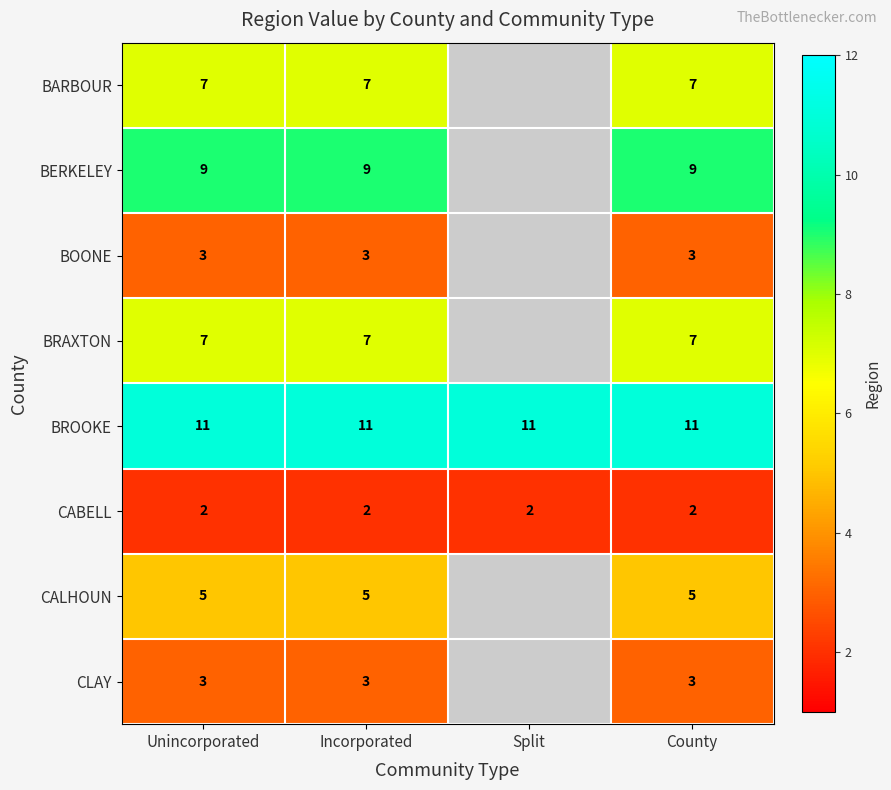

Which label corresponds to the largest value in the chart?

Unincorporated